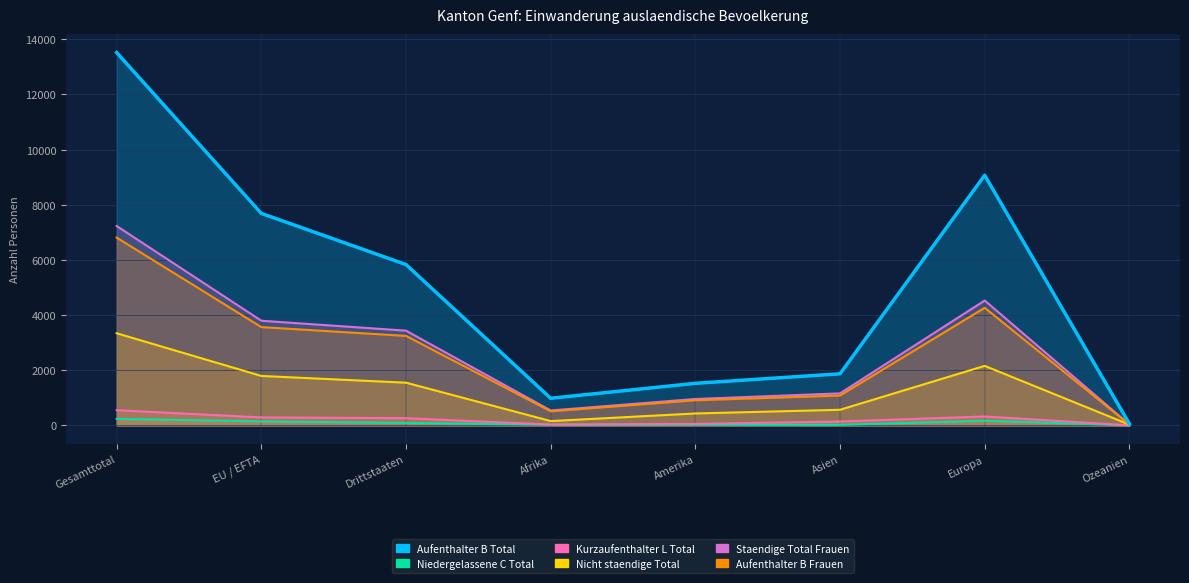

What is the label of the 6th point from the right?

Drittstaaten